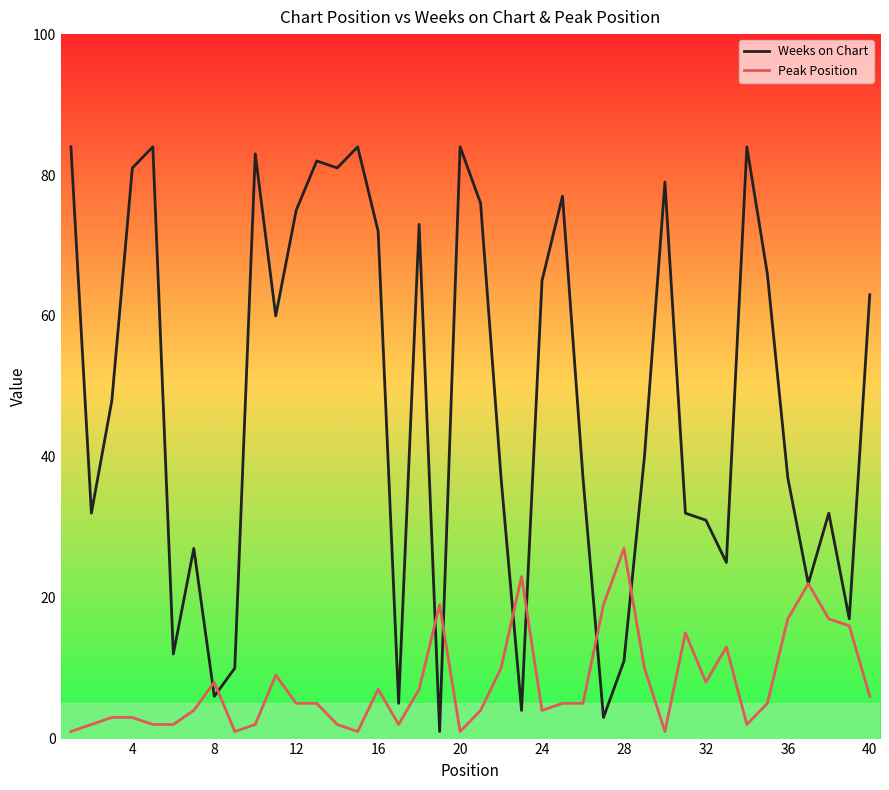

List the series in order of their peak value, lowest first.

Peak Position, Weeks on Chart